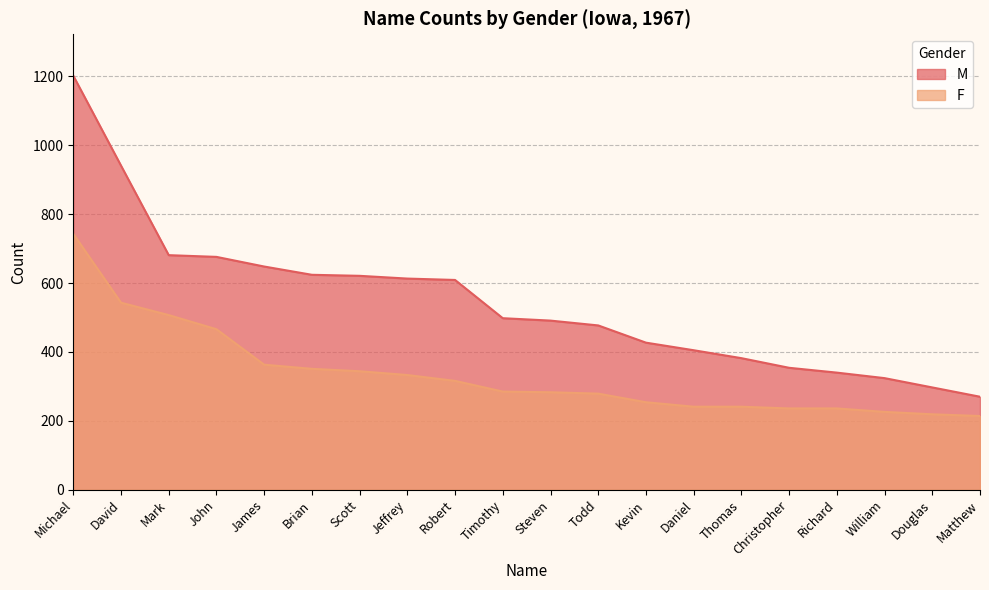

The value of M at Robert is 1049. True or false?

False